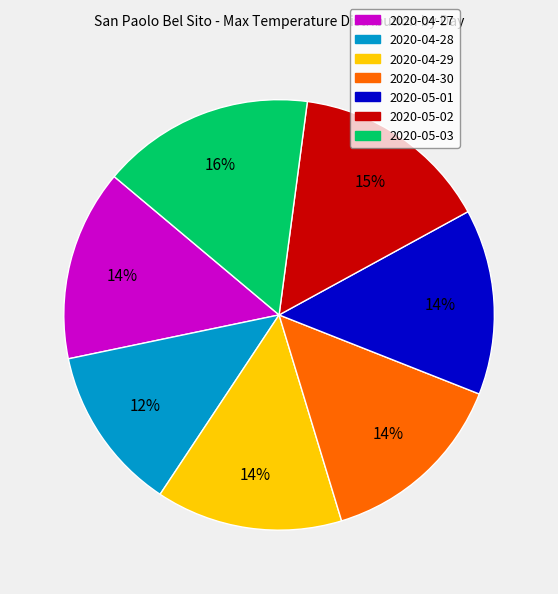

Which slice is the largest?

2020-05-03